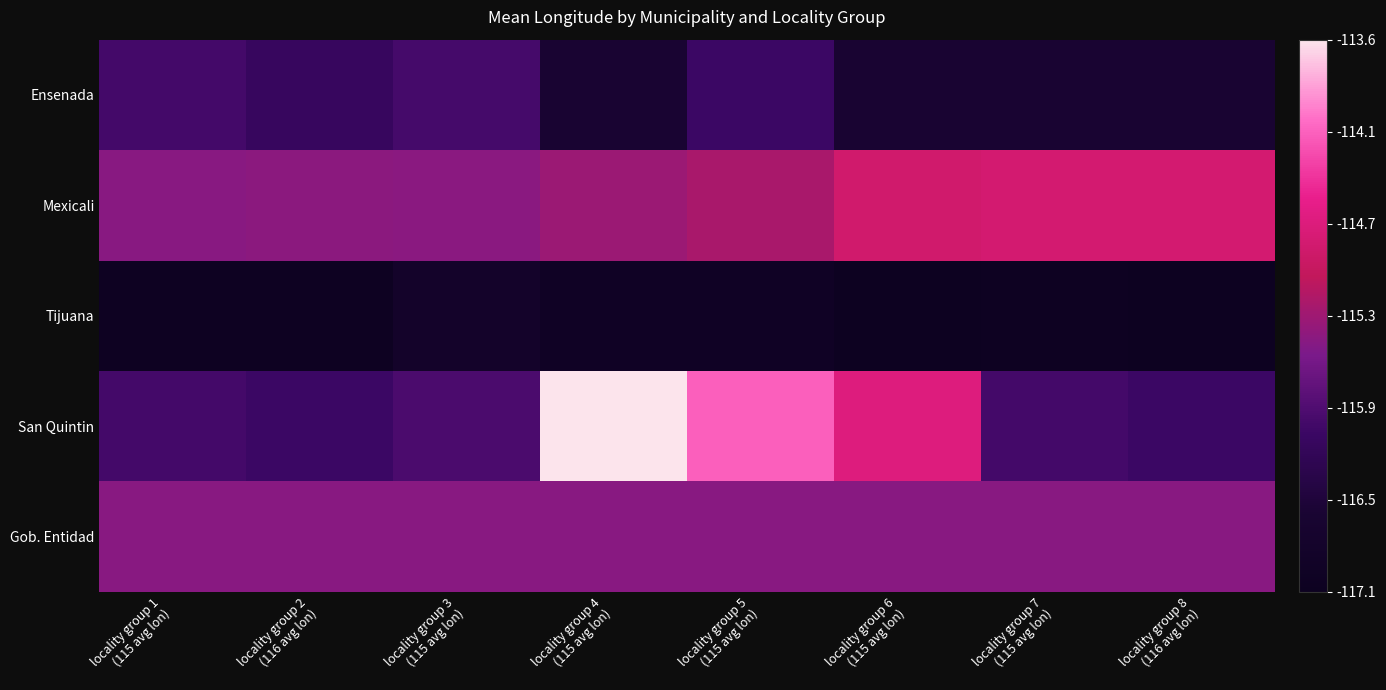

Reading left to right, what are all the values shown in this chart?

Ensenada: locality group 1
(115 avg lon)=0.3	locality group 2
(116 avg lon)=0.3	locality group 3
(115 avg lon)=0.3	locality group 4
(115 avg lon)=0.1	locality group 5
(115 avg lon)=0.3	locality group 6
(115 avg lon)=0.1	locality group 7
(115 avg lon)=0.1	locality group 8
(116 avg lon)=0.1
Mexicali: locality group 1
(115 avg lon)=0.5	locality group 2
(116 avg lon)=0.5	locality group 3
(115 avg lon)=0.5	locality group 4
(115 avg lon)=0.5	locality group 5
(115 avg lon)=0.5	locality group 6
(115 avg lon)=0.6	locality group 7
(115 avg lon)=0.6	locality group 8
(116 avg lon)=0.6
Tijuana: locality group 1
(115 avg lon)=0.0	locality group 2
(116 avg lon)=0.0	locality group 3
(115 avg lon)=0.1	locality group 4
(115 avg lon)=0.0	locality group 5
(115 avg lon)=0.0	locality group 6
(115 avg lon)=0.0	locality group 7
(115 avg lon)=0.0	locality group 8
(116 avg lon)=0.0
San Quintin: locality group 1
(115 avg lon)=0.3	locality group 2
(116 avg lon)=0.3	locality group 3
(115 avg lon)=0.3	locality group 4
(115 avg lon)=1.0	locality group 5
(115 avg lon)=0.8	locality group 6
(115 avg lon)=0.7	locality group 7
(115 avg lon)=0.3	locality group 8
(116 avg lon)=0.3
Gob. Entidad: locality group 1
(115 avg lon)=0.5	locality group 2
(116 avg lon)=0.5	locality group 3
(115 avg lon)=0.5	locality group 4
(115 avg lon)=0.5	locality group 5
(115 avg lon)=0.5	locality group 6
(115 avg lon)=0.5	locality group 7
(115 avg lon)=0.5	locality group 8
(116 avg lon)=0.5